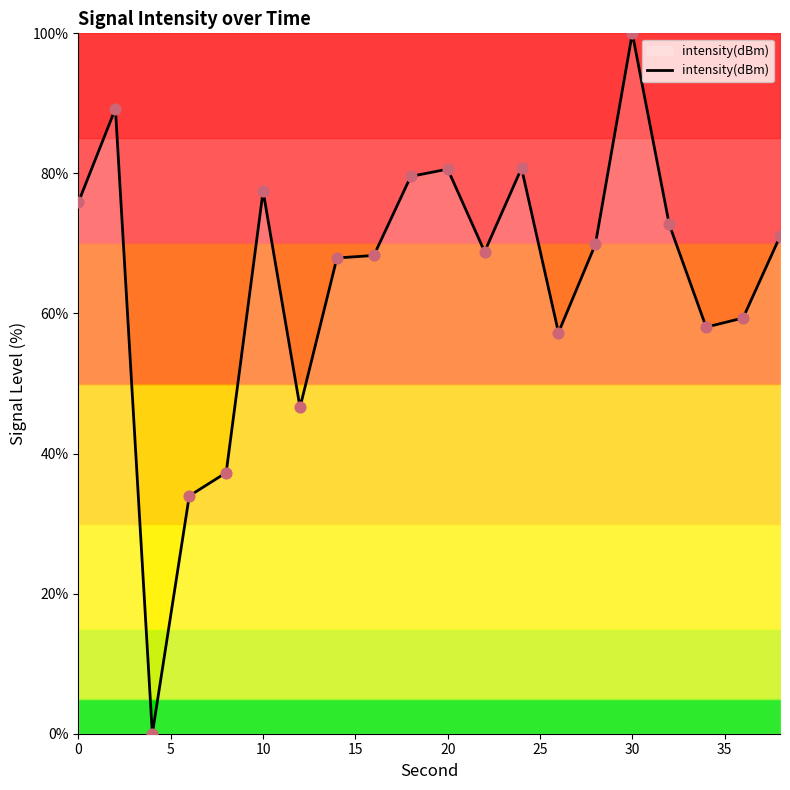

What is the greatest value displayed?

100.0